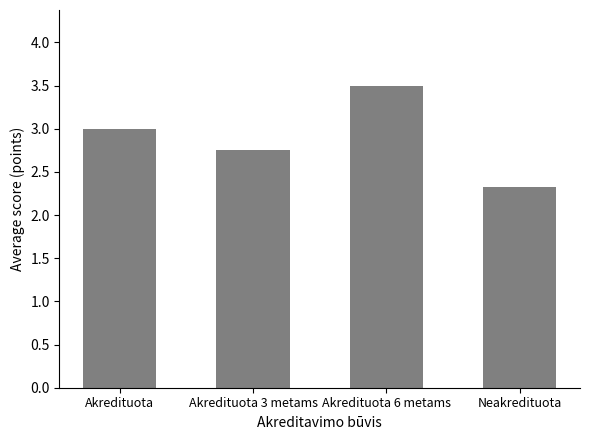

List the labels in order of value, smallest first.

Neakredituota, Akredituota 3 metams, Akredituota, Akredituota 6 metams